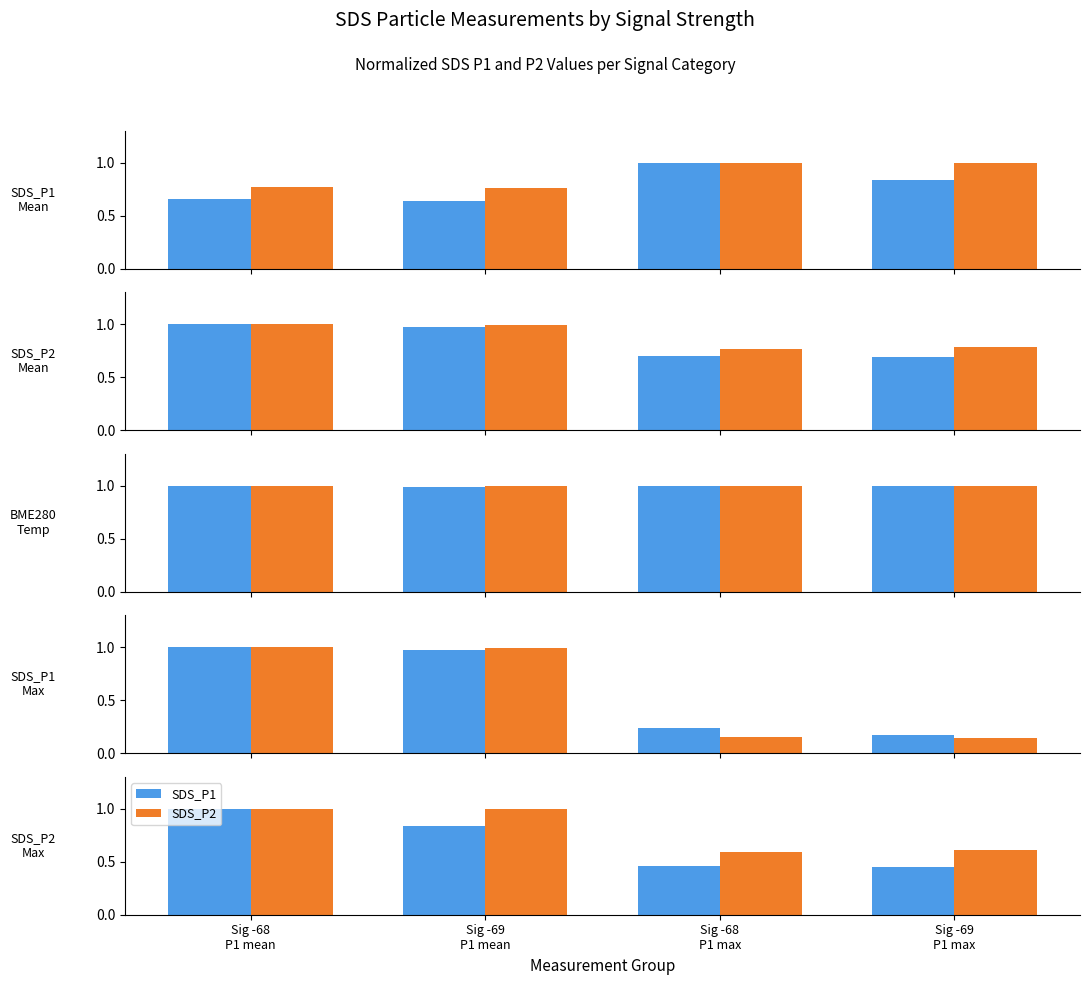

Between Sig -69
P1 mean and Sig -69
P1 max, which series saw the biggest shift?

SDS_P2